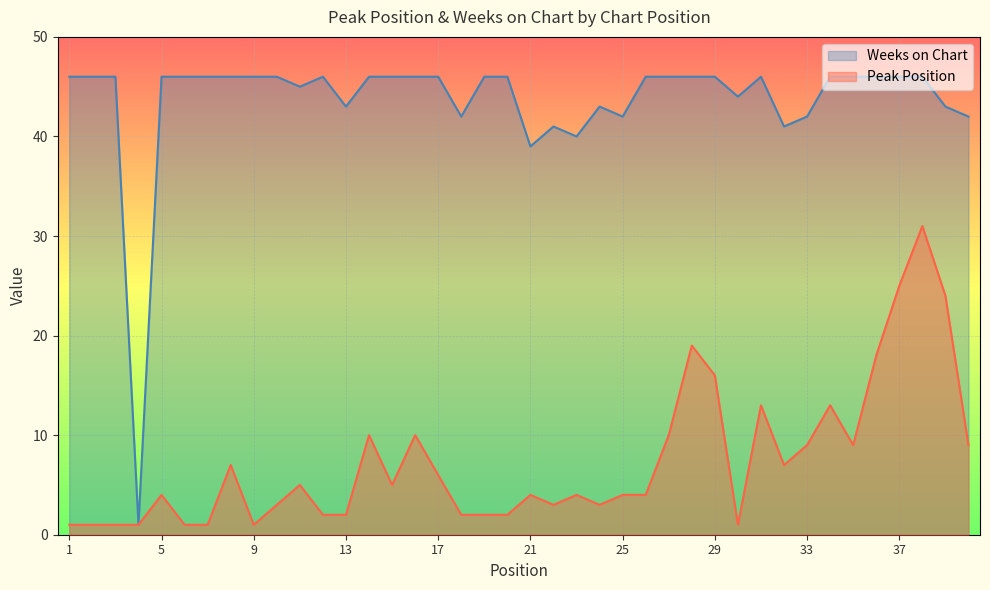

Which has a higher value, 5 or 34?

34